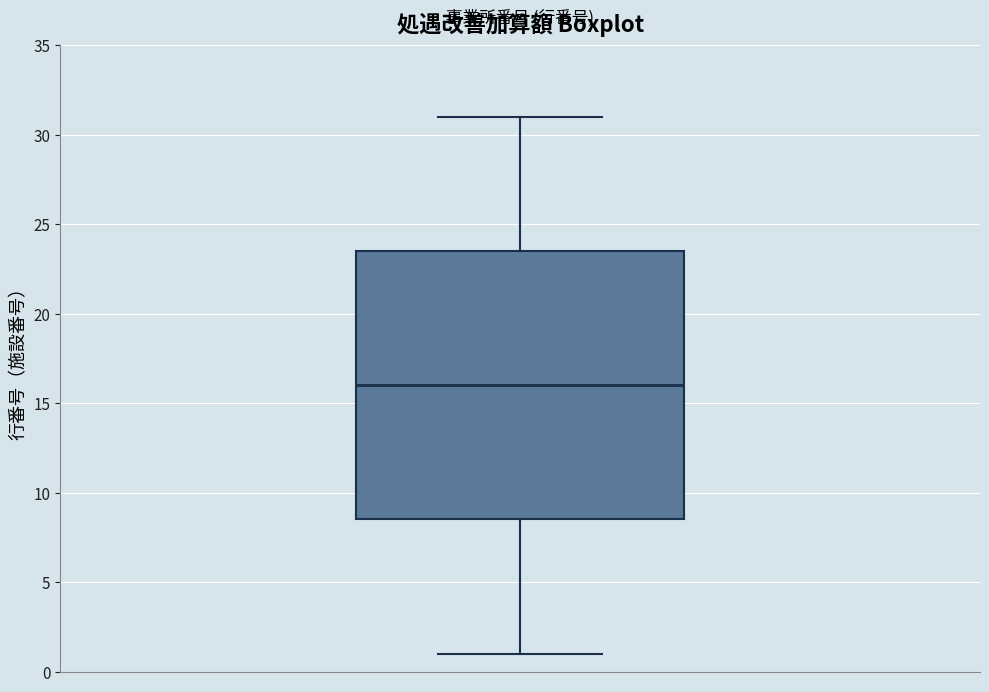

Transcribe this box plot: give where the median line is, the range the box spans, and where the two whiskers end, as read against the y-axis. The values are not printed on the chart, so give them approximately, as read against the axis.

median 16.0, box 8.5 to 23.5, whiskers 1.0 to 31.0